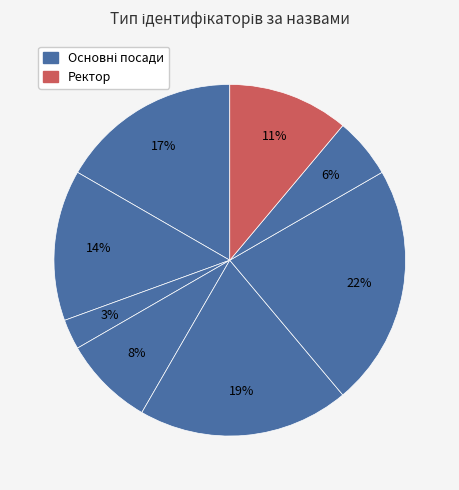

How many segments does this pie chart have?

8